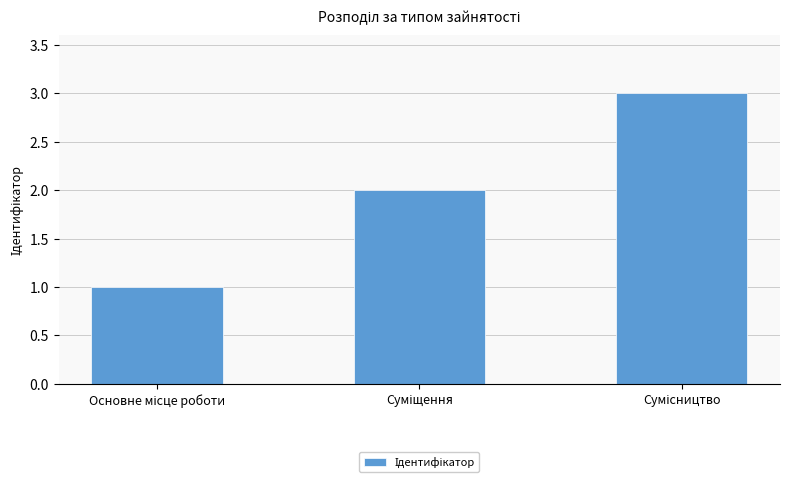

Are the bars horizontal?

No